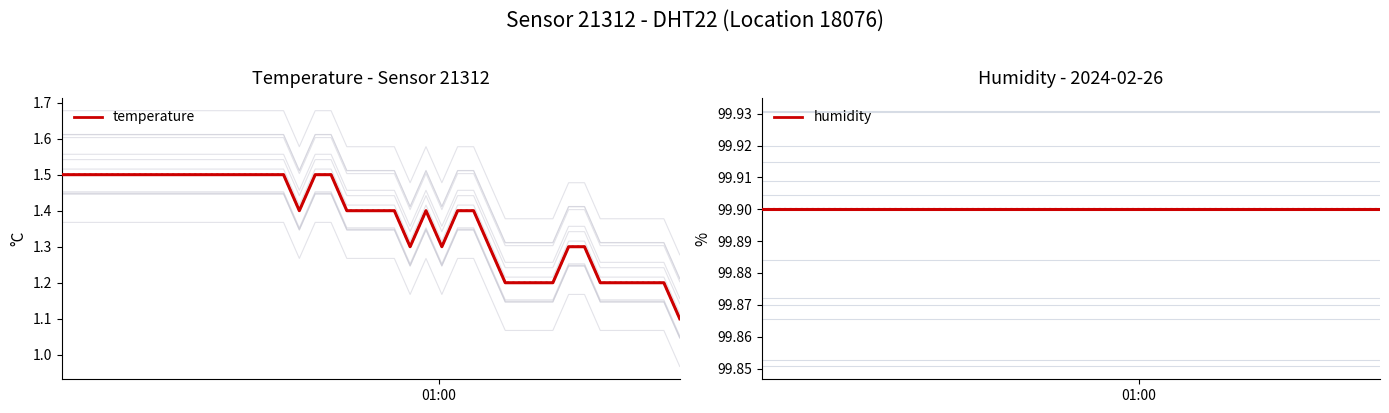

What are all the series names shown in the legend?

temperature, humidity